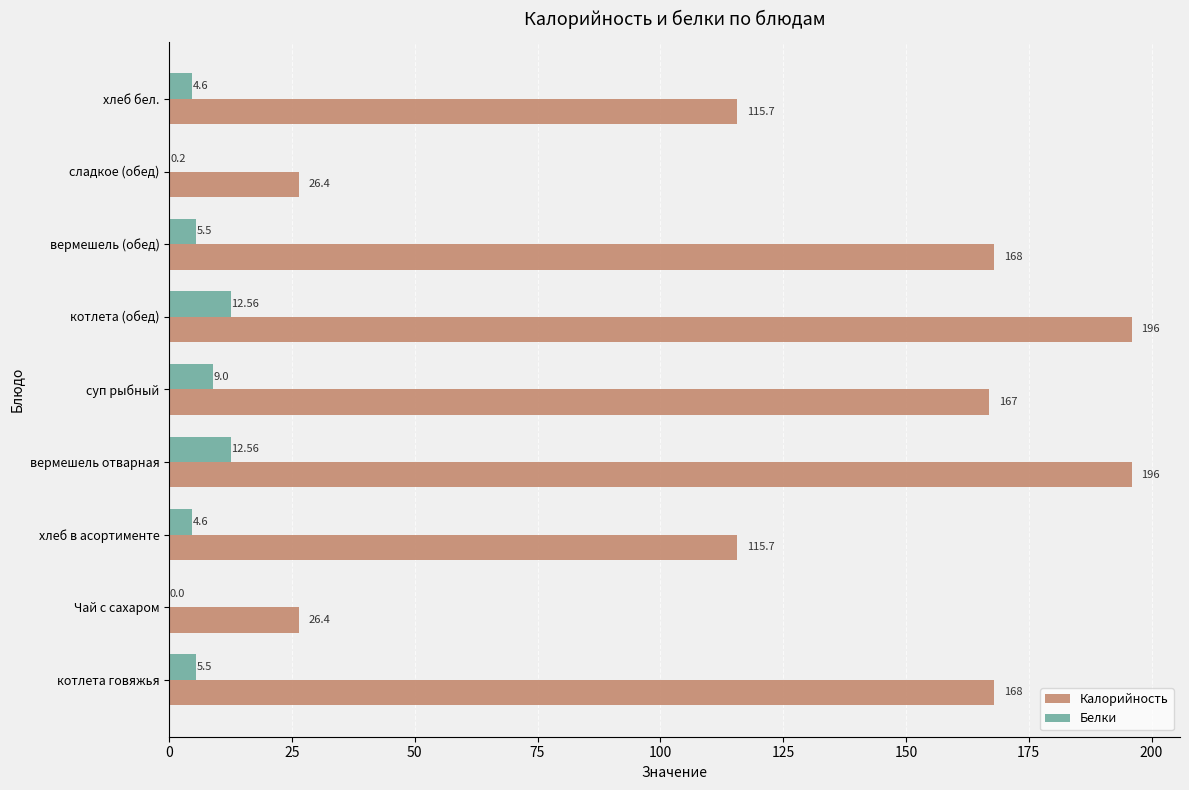

Which series has the widest spread of values?

Калорийность